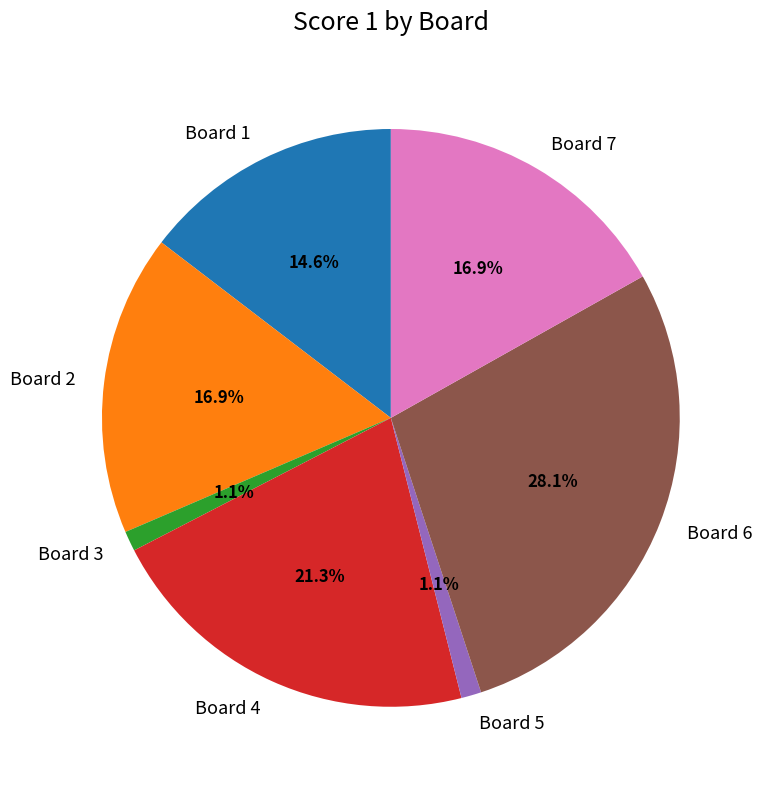

The Board 3 slice represents 1% of the pie. True or false?

True